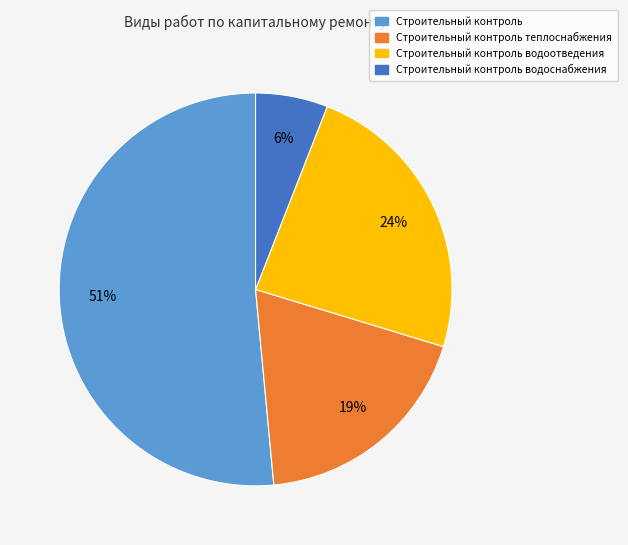

To the nearest percent, what is the combined percentage of Строительный контроль теплоснабжения and Строительный контроль?

70%